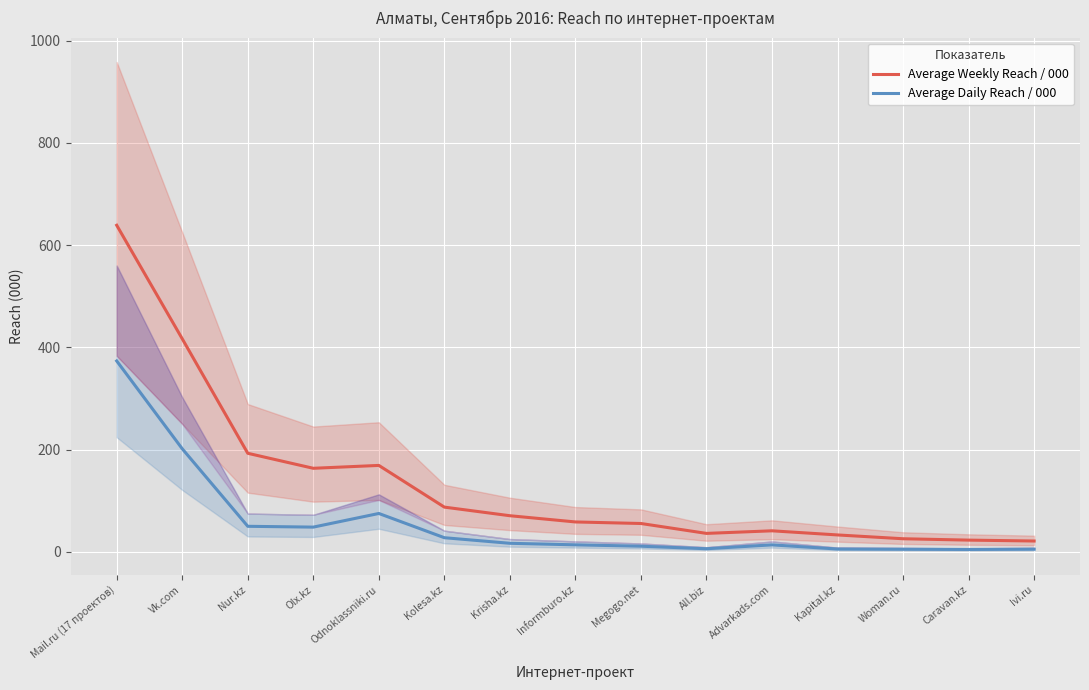

Reading left to right, what are all the values shown in this chart?

Average Weekly Reach / 000: 639.0	416.8	192.7	163.3	168.9	87.3	70.5	58.3	55.3	35.9	41.0	32.9	25.4	22.7	21.0
Average Daily Reach / 000: 373.4	201.5	49.8	48.2	74.9	27.5	16.5	13.5	10.8	5.9	13.4	5.3	4.9	4.4	5.0